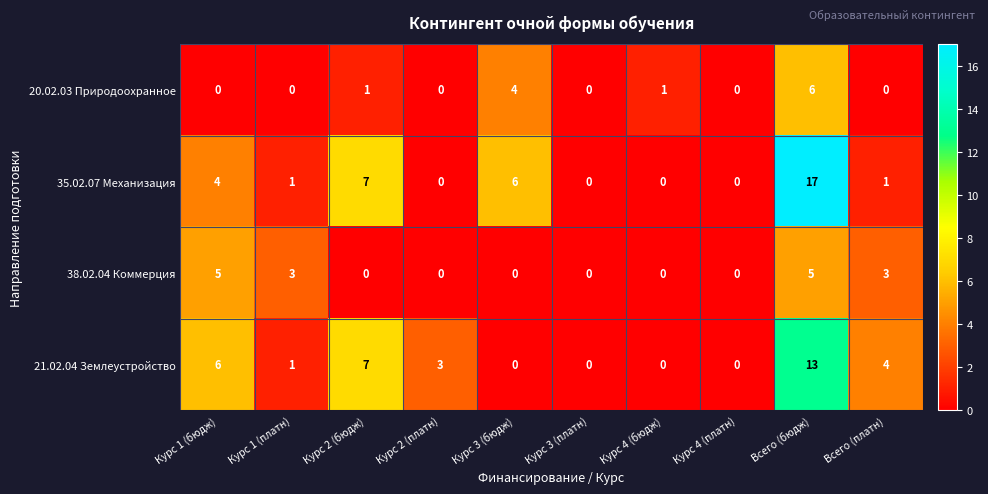

Rank the series by their maximum value, from highest to lowest.

35.02.07 Механизация, 21.02.04 Землеустройство, 20.02.03 Природоохранное, 38.02.04 Коммерция